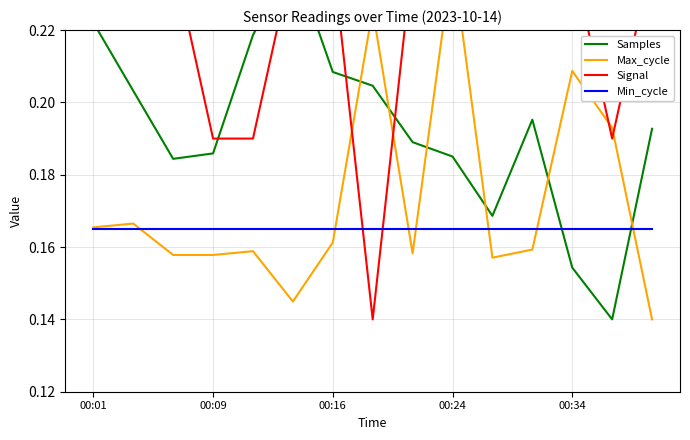

Between which two adjacent categories do Max_cycle and Samples first intersect?

6 and 7